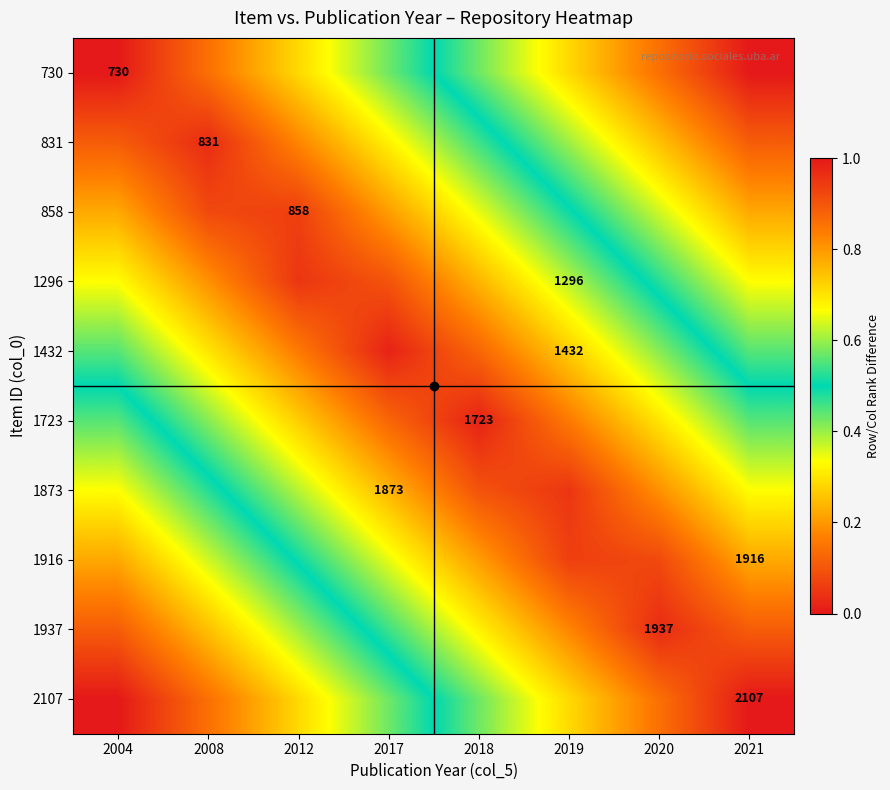

At how many categories does at least one series exceed 0?

8